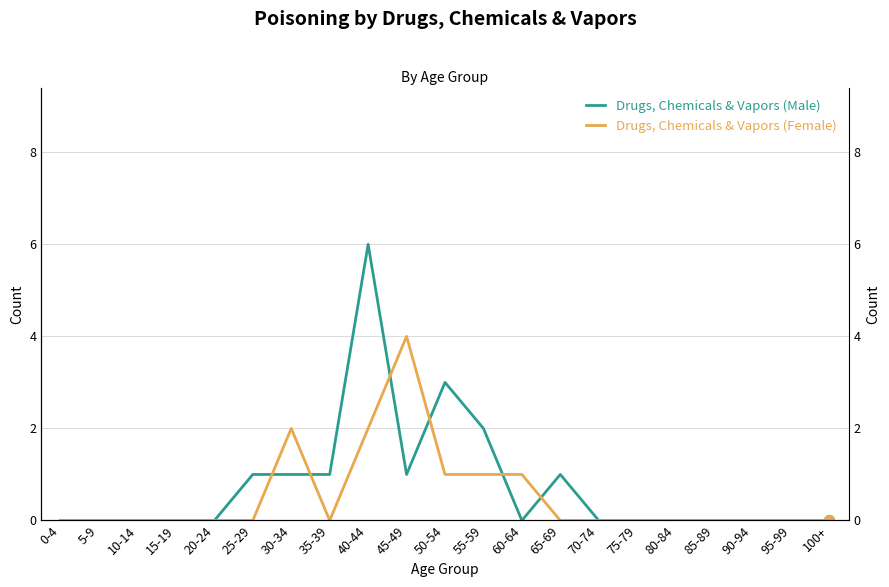

At which label is Drugs, Chemicals & Vapors (Male) closest to 3?

50-54